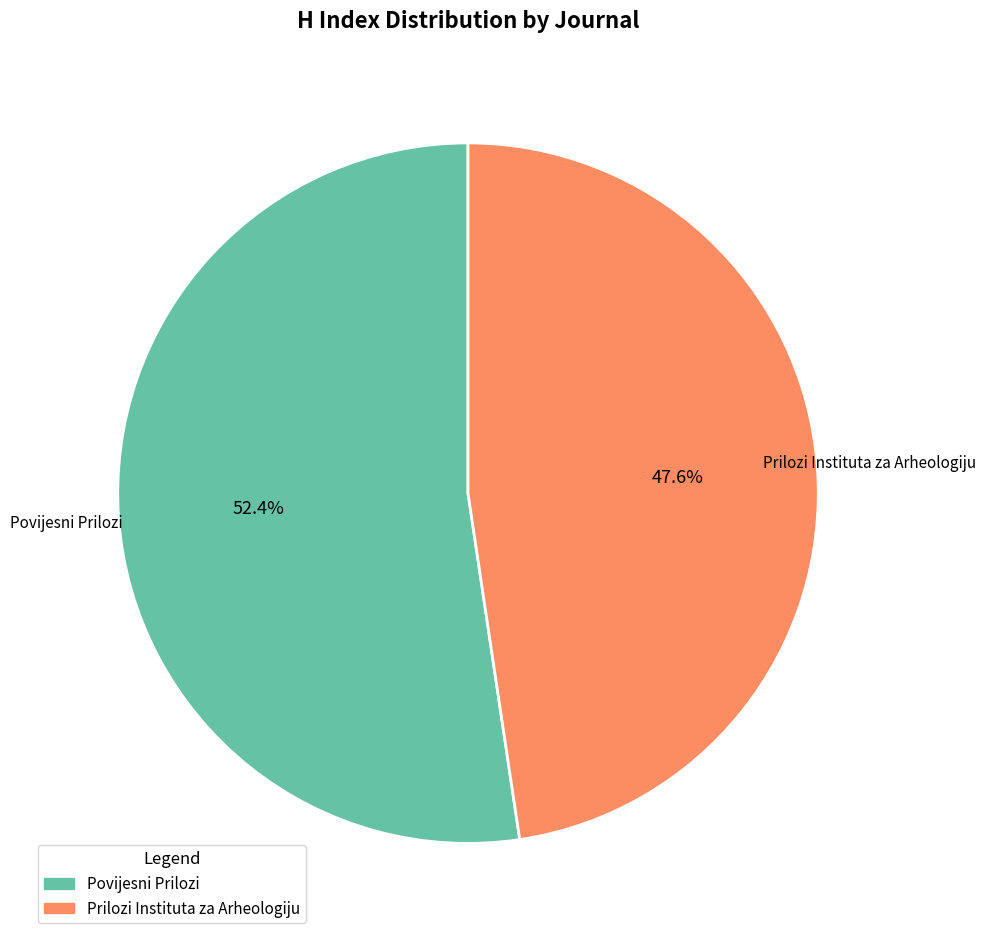

To the nearest percent, what percentage of the pie is Prilozi Instituta za Arheologiju?

48%